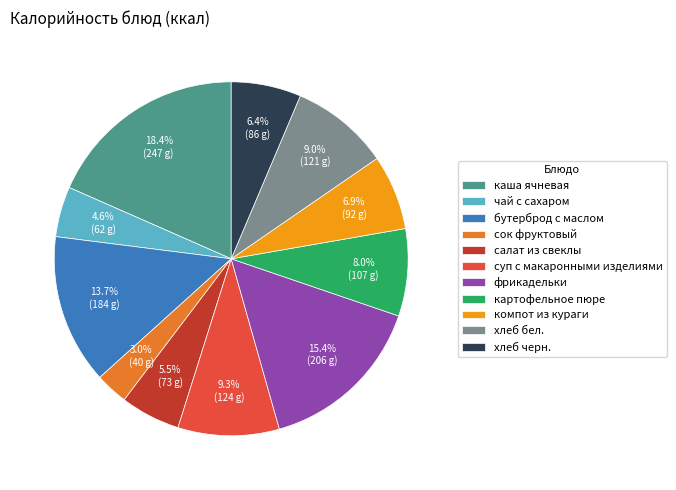

Which slice is the largest?

каша ячневая